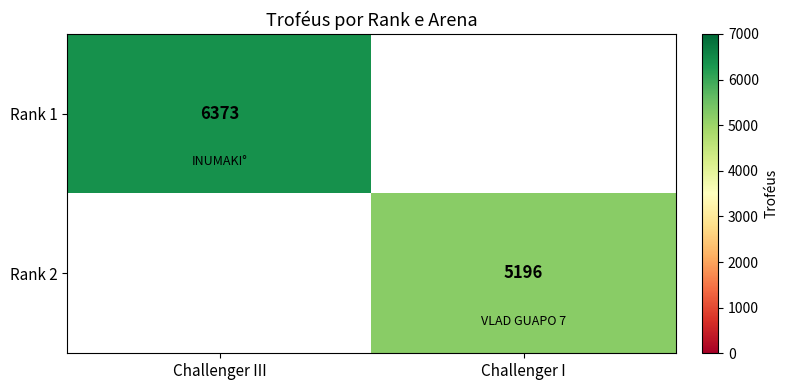

True or false: Rank 2 has a value of 5196 at Challenger I.

True